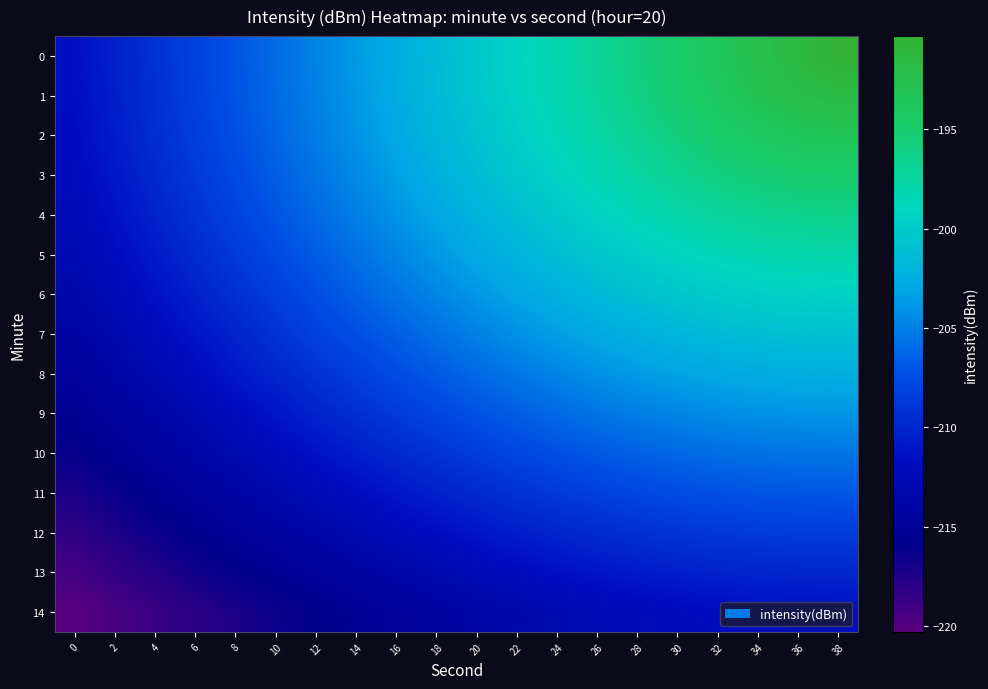

What is the total value across all series at 34?

-3020.6